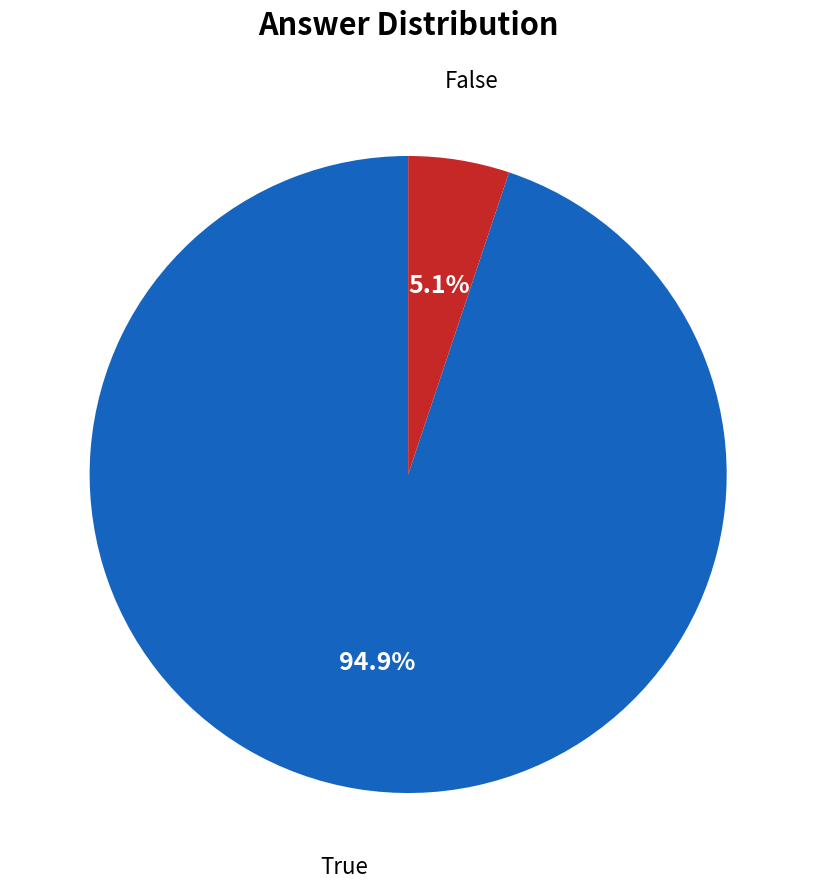

Is there any slice that represents more than half of the pie?

Yes